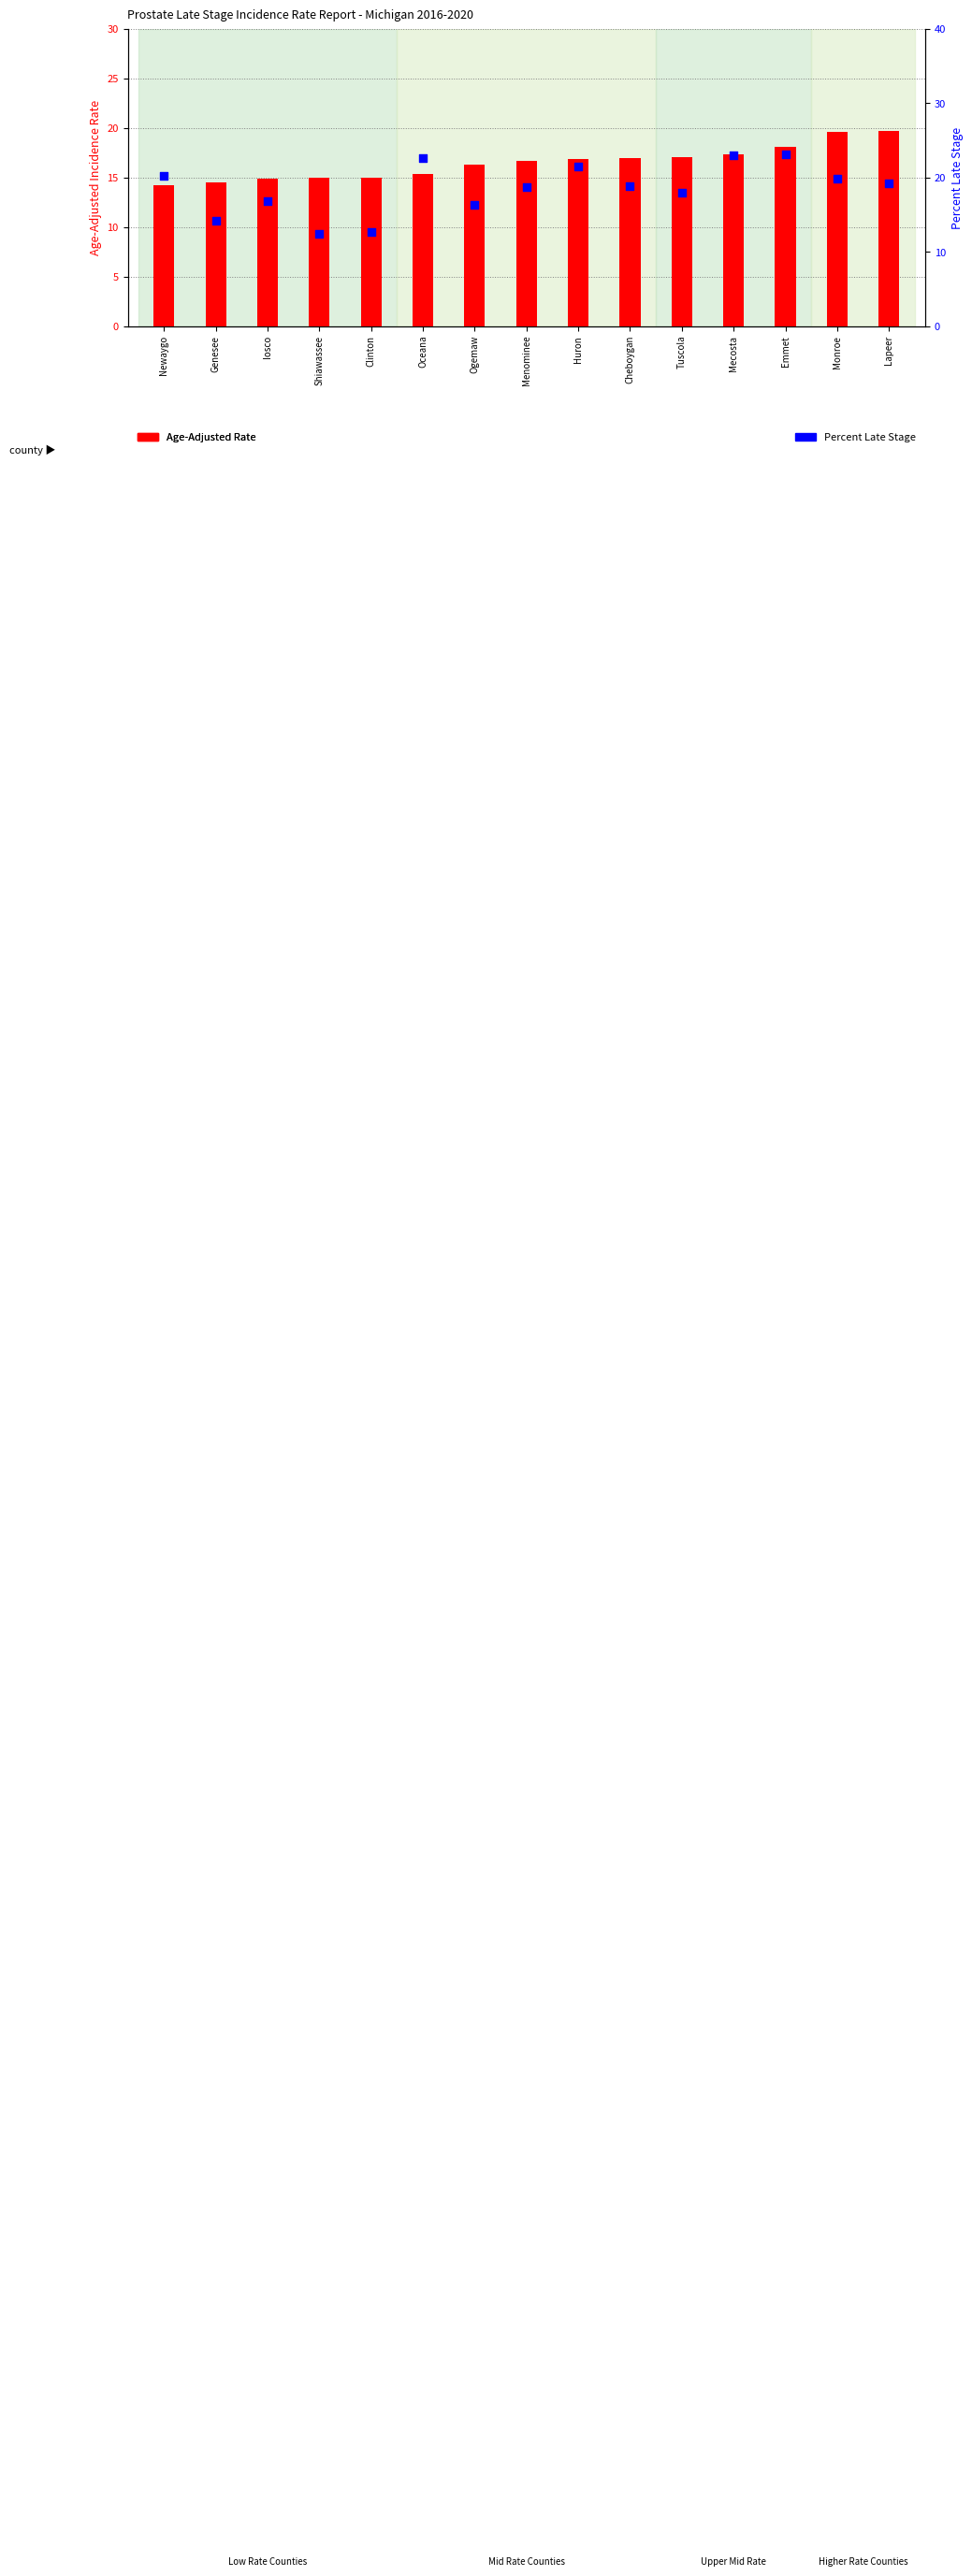

What are all the series names shown in the legend?

Age-Adjusted Rate, Percent Late Stage